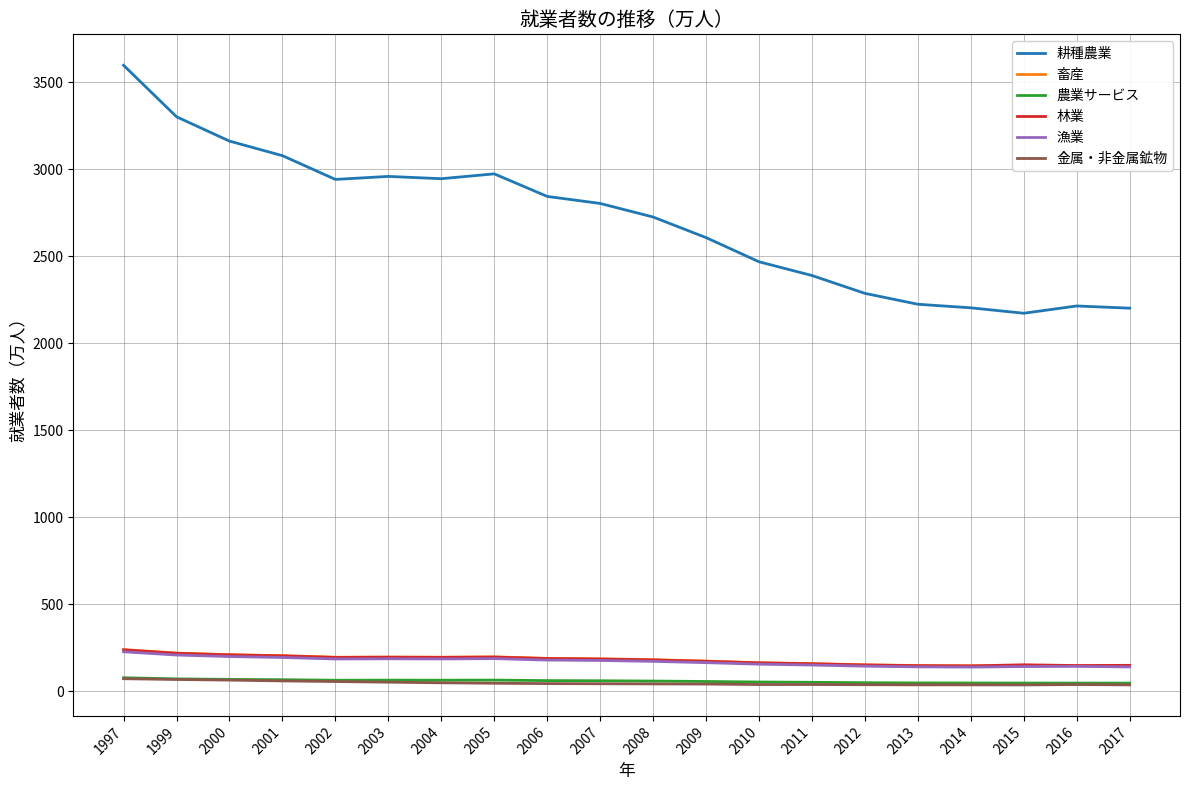

Which series has the widest spread of values?

耕種農業